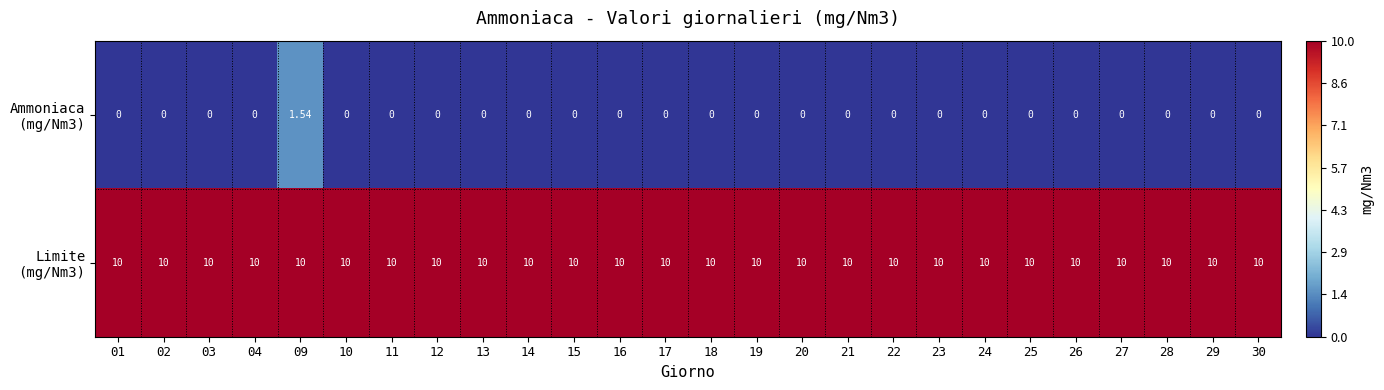

Which category has the highest value across all series?

01